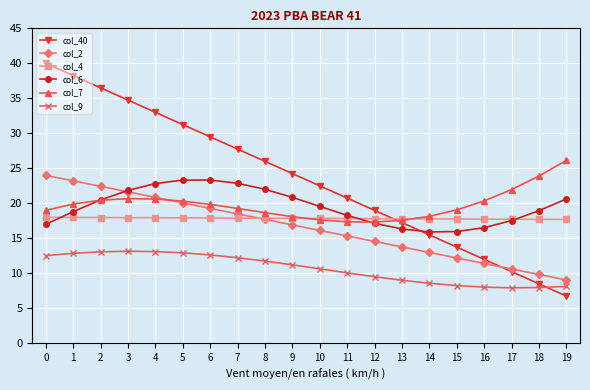

Which series has the largest total across all categories?

col_40